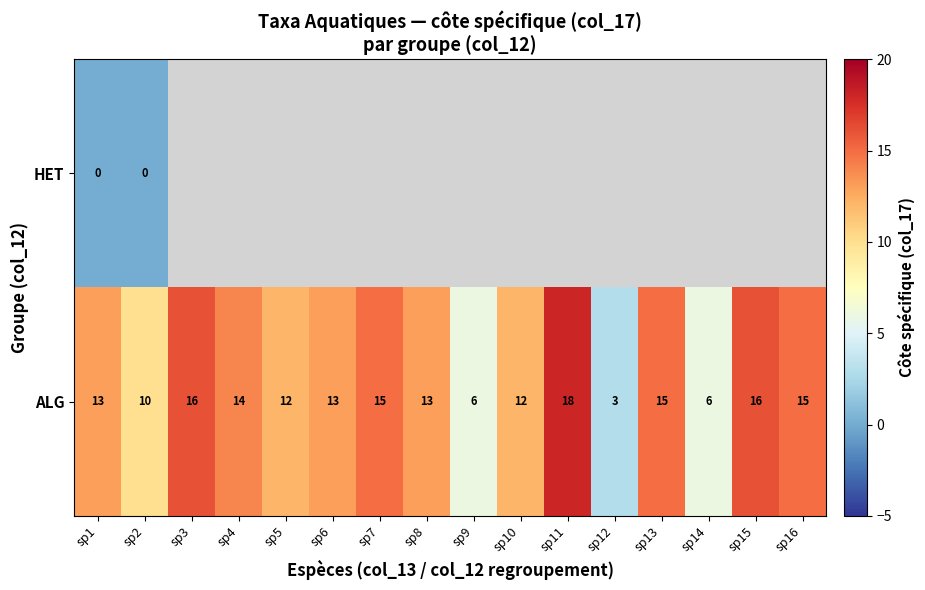

Which category has the lowest value in the ALG series?

sp12